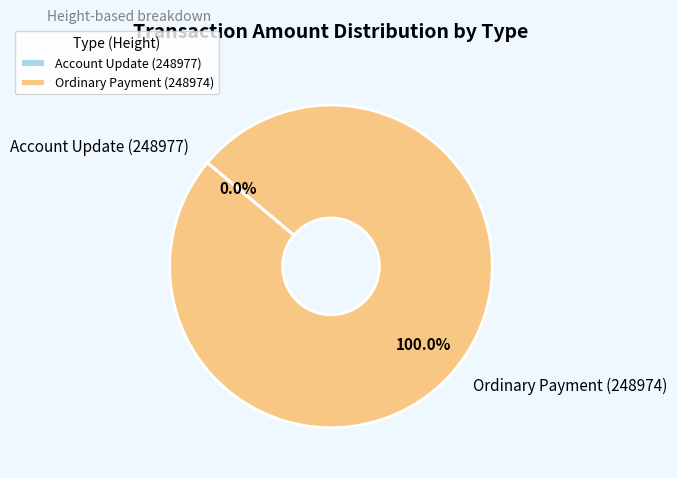

What is the change in value from Account Update (248977) to Ordinary Payment (248974)?

+5